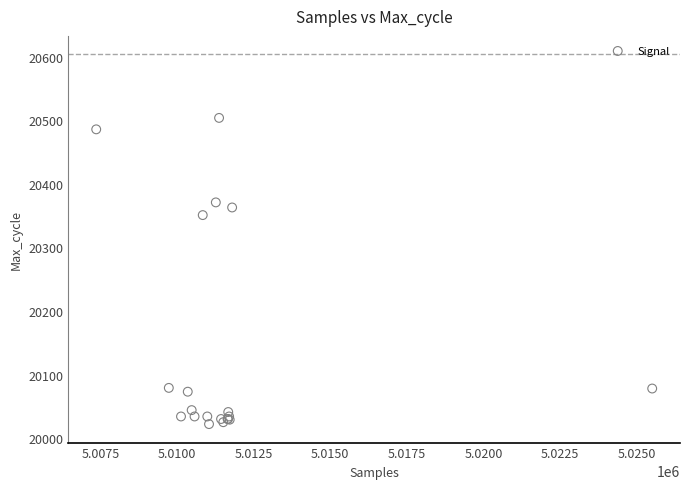

What Y value in the scatter plot is closest to 20263?

20351